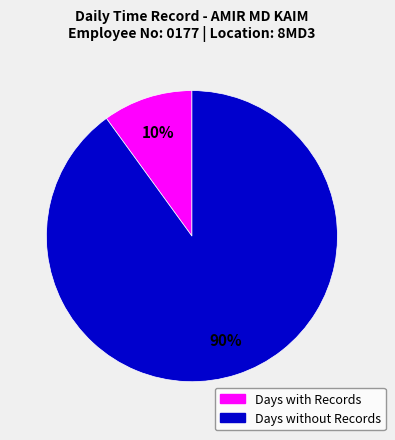

How many segments does this pie chart have?

2